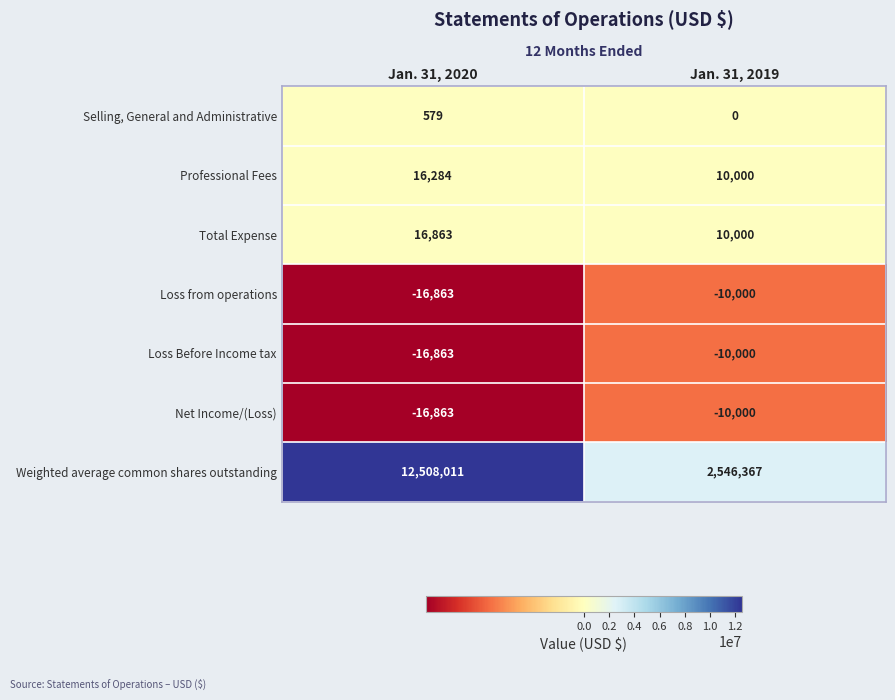

At how many categories does at least one series exceed 11430970?

1